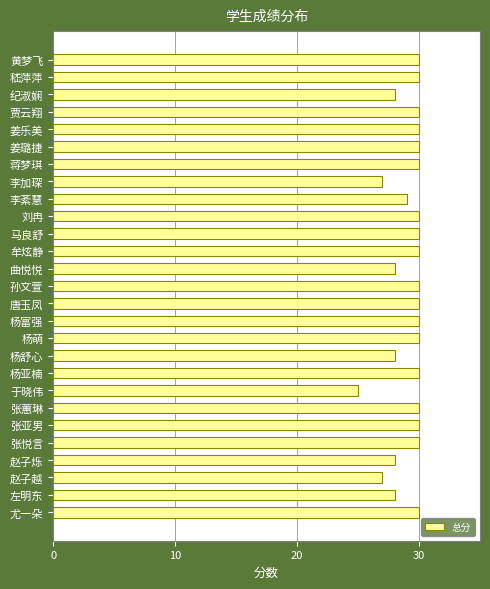

How many values are between 28 and 30?

24